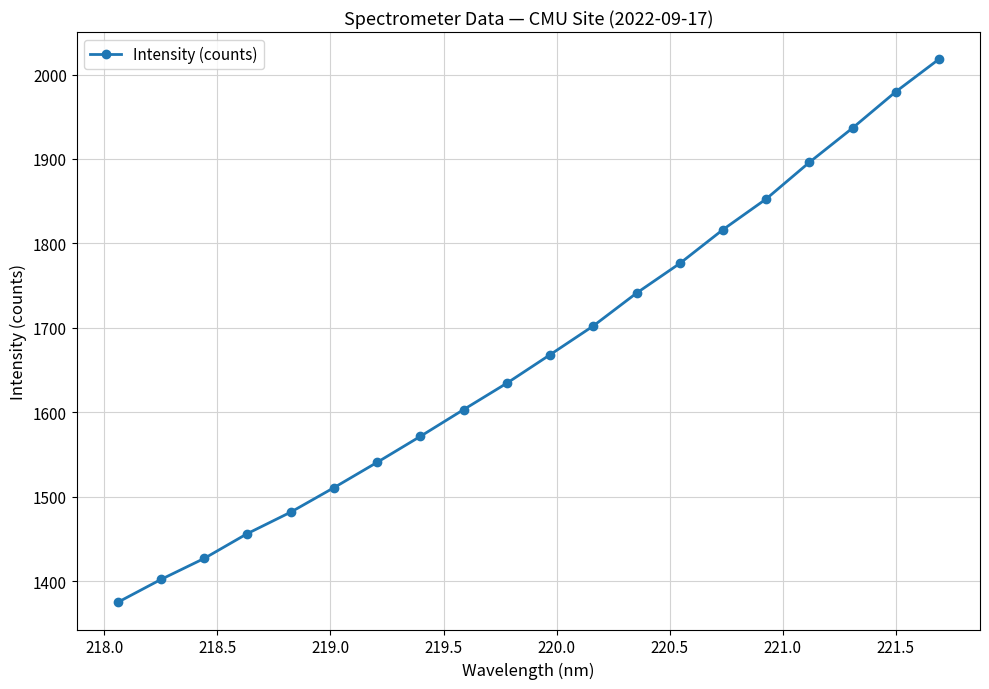

Does the chart have visible grid lines?

Yes